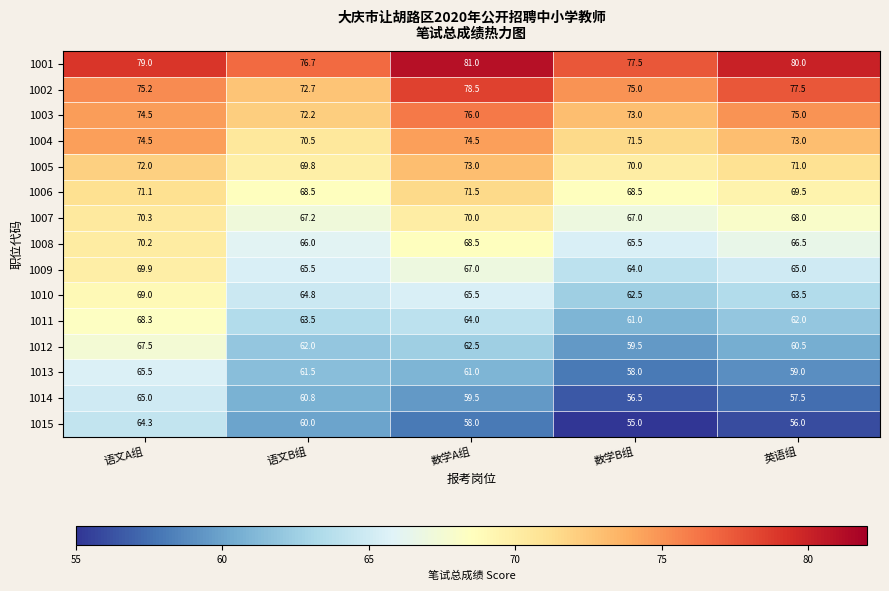

Which series has the widest spread of values?

1015